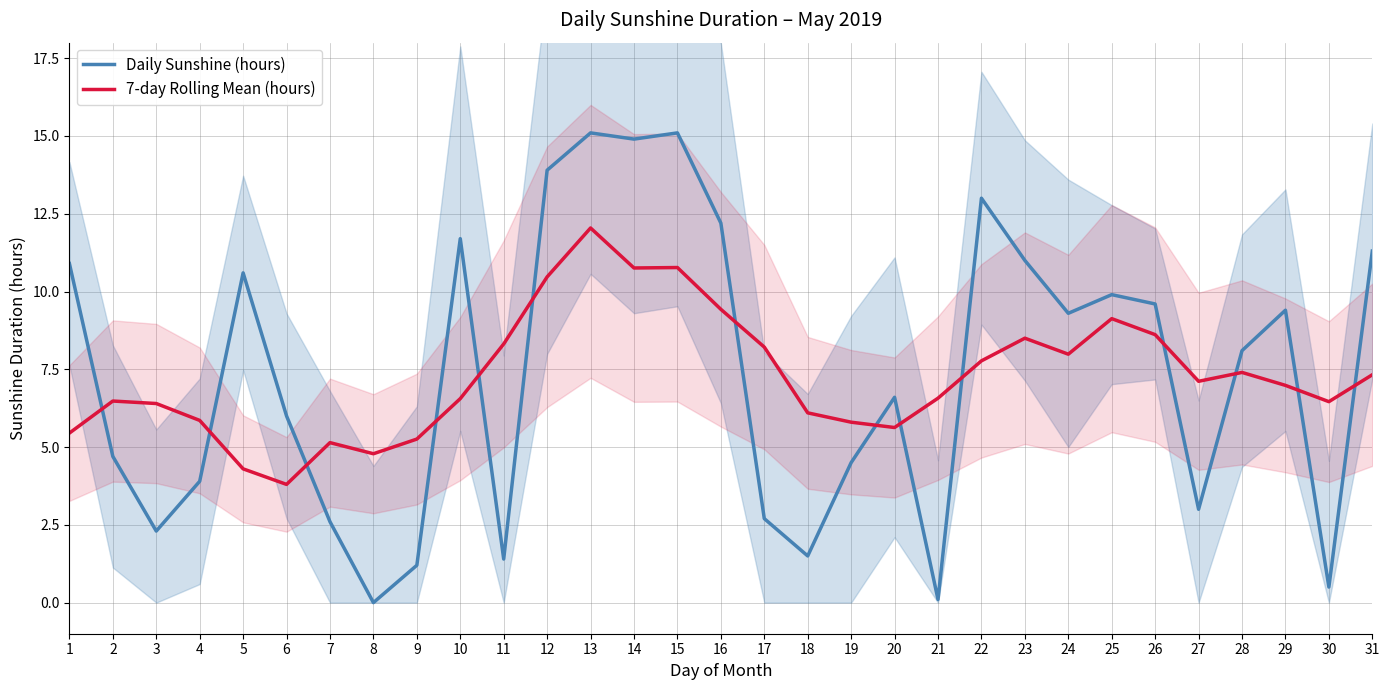

Is the value of 7-day Rolling Mean (hours) at 16 greater than the value of Daily Sunshine (hours) at 15?

No